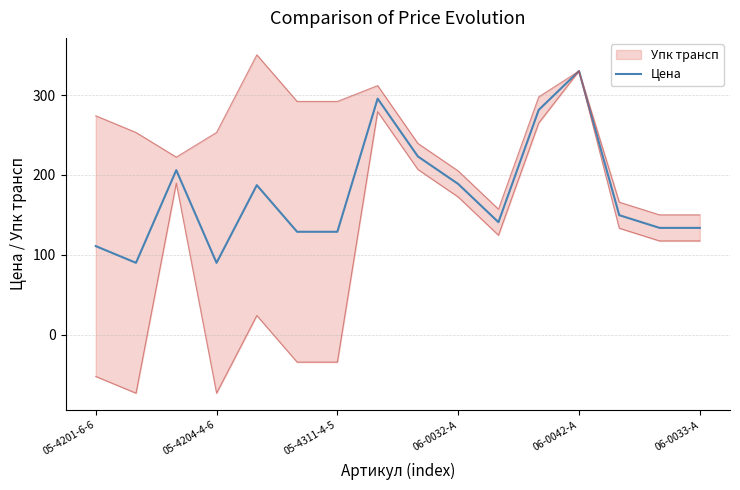

Which category has the highest value in the Цена series?

06-0042-A